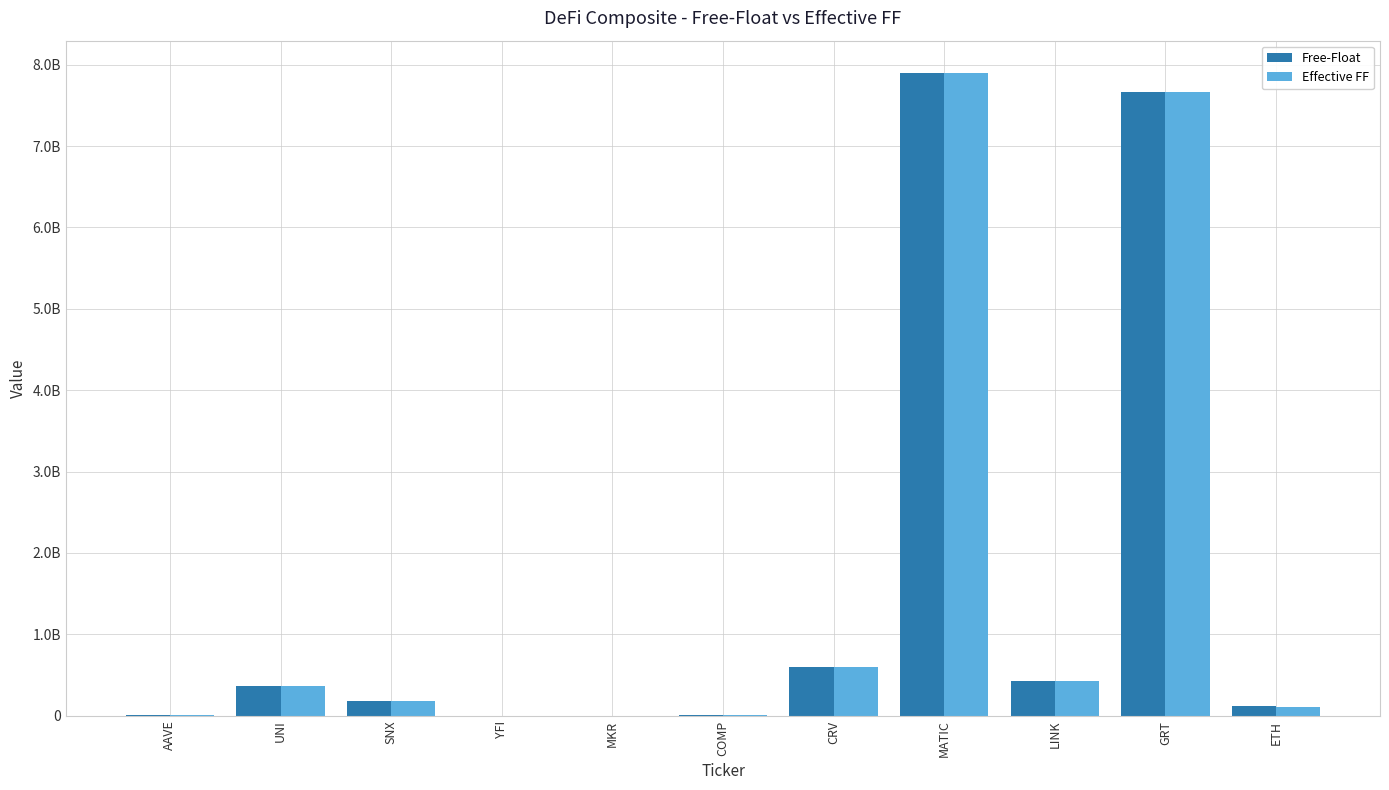

At which label does Effective FF reach its minimum?

YFI